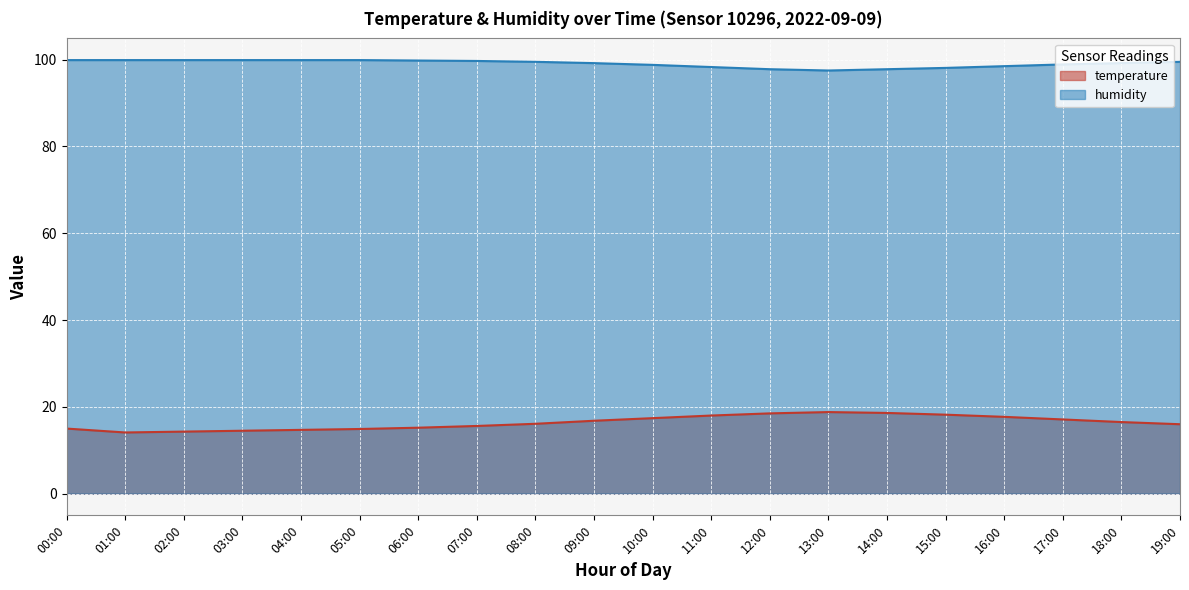

What are all the series names shown in the legend?

temperature, humidity